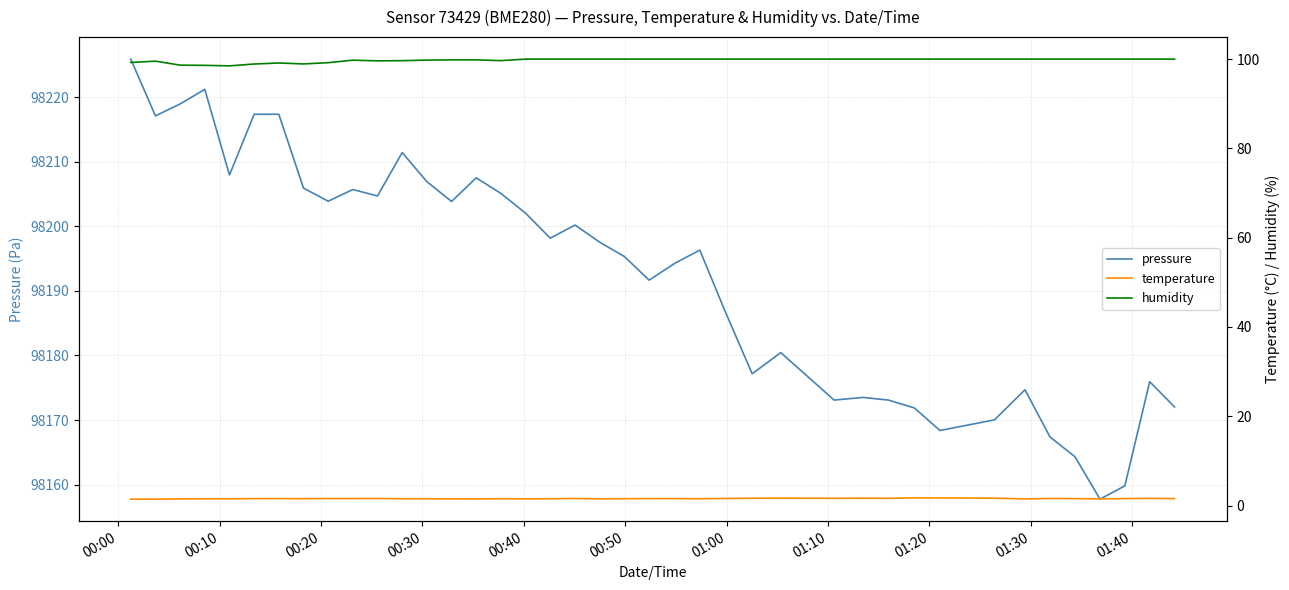

What is the sum of all humidity values?

3988.8